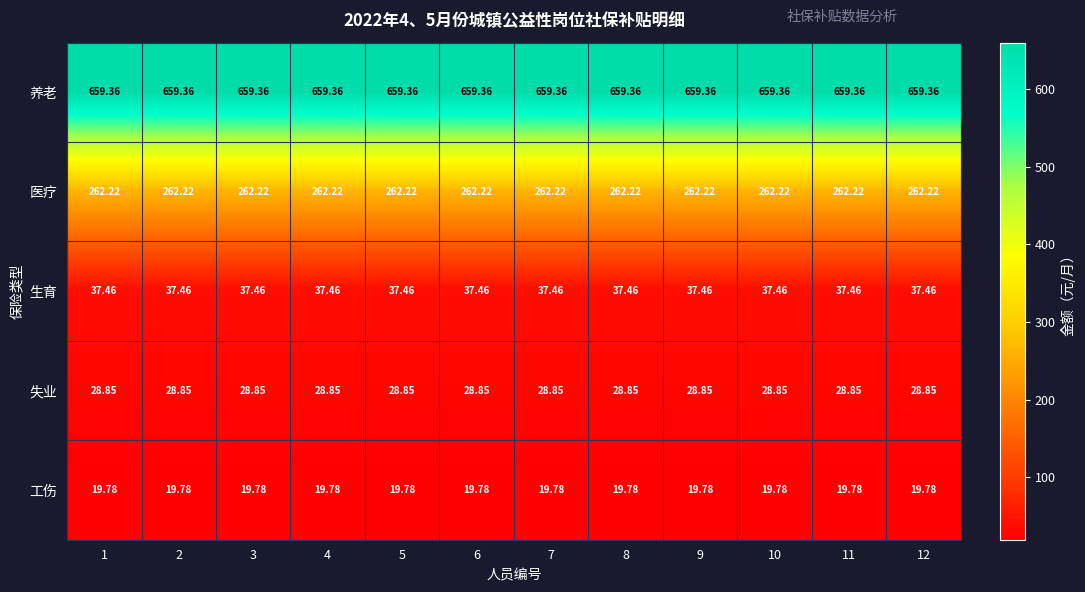

Is the value of 工伤 at 1 greater than the value of 生育 at 12?

No